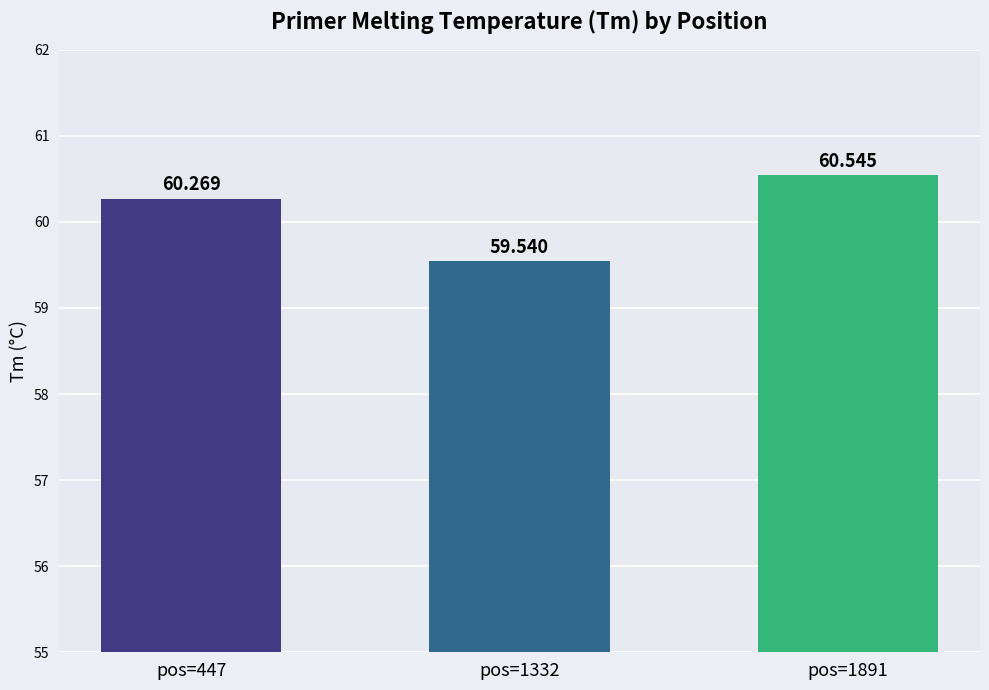

At which label is the value closest to 60?

pos=447